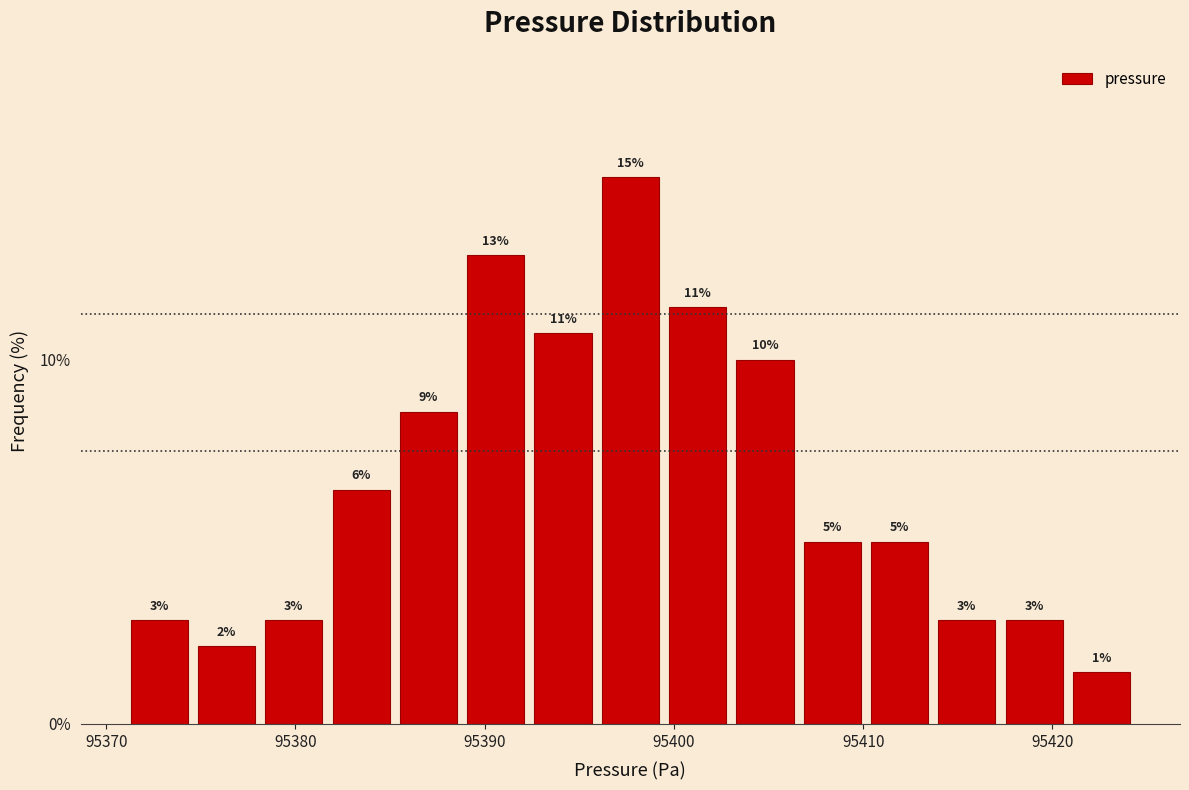

Around what value on the x-axis is the tallest bar? Give the approximate position of its centre, as read against the axis.

95398